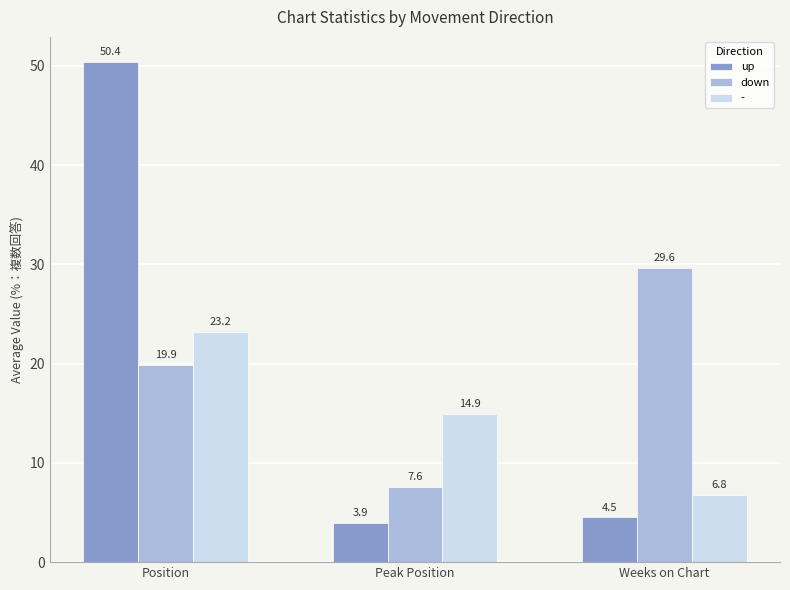

True or false: down has a value of 7.6 at Peak Position.

True